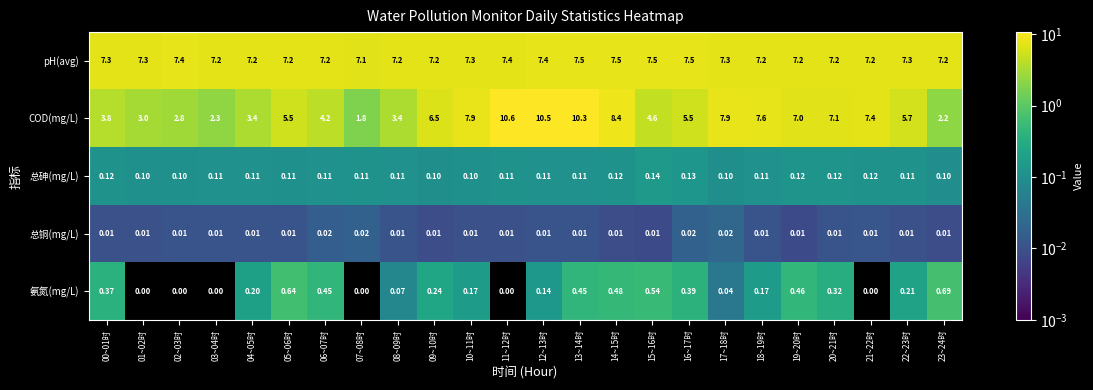

Which series changed the most between 04~05时 and 13~14时?

COD(mg/L)